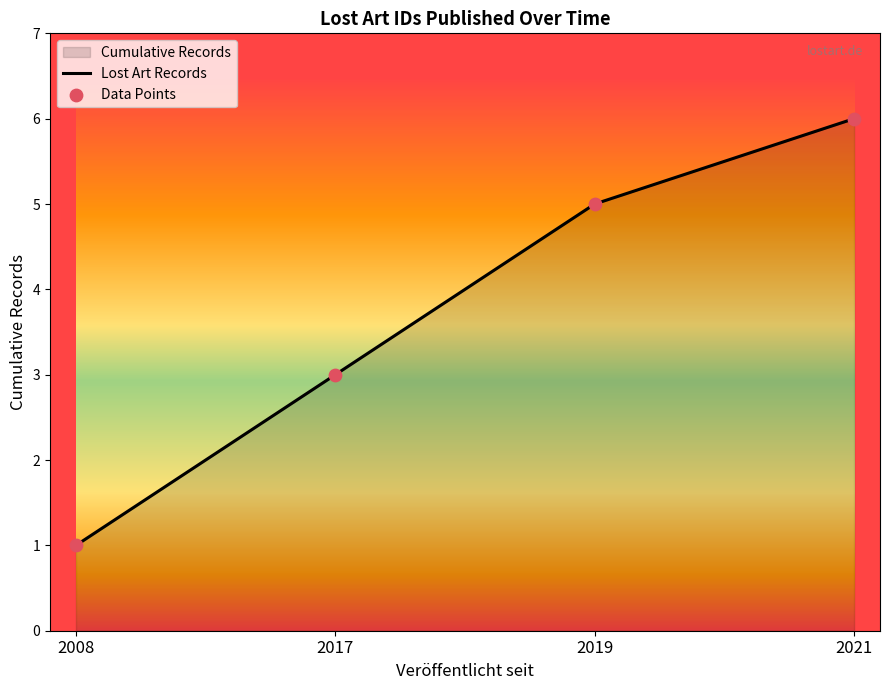

Which series reaches the minimum Y coordinate?

Lost Art Records